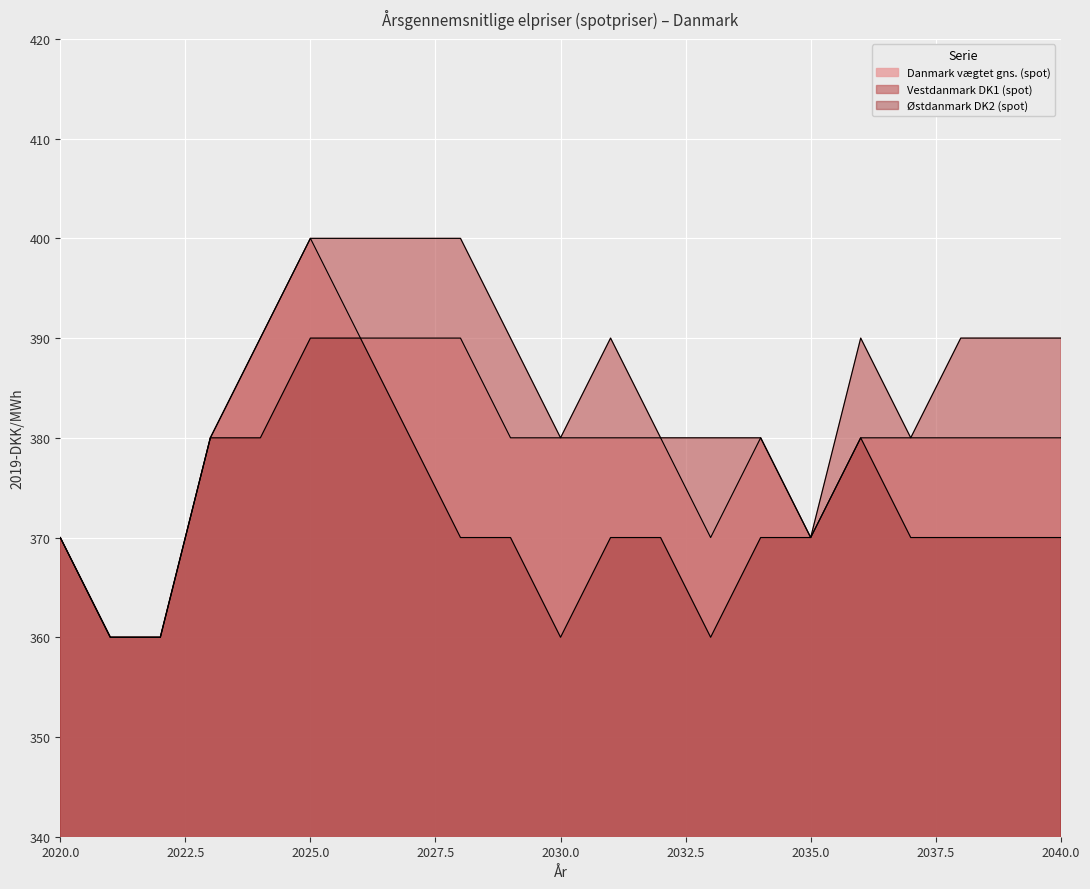

Does the chart display data point markers on the line(s)?

No